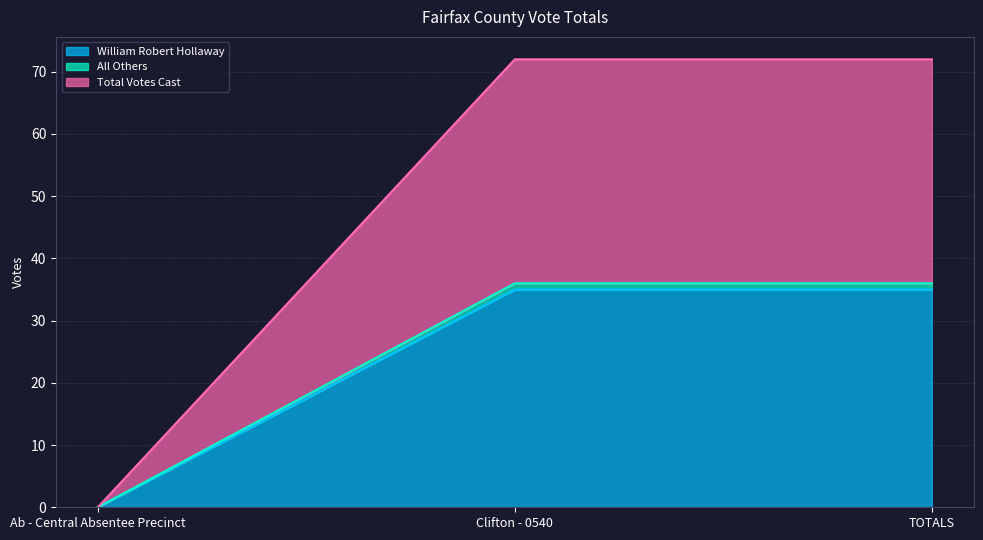

At which label does All Others reach its peak?

Clifton - 0540